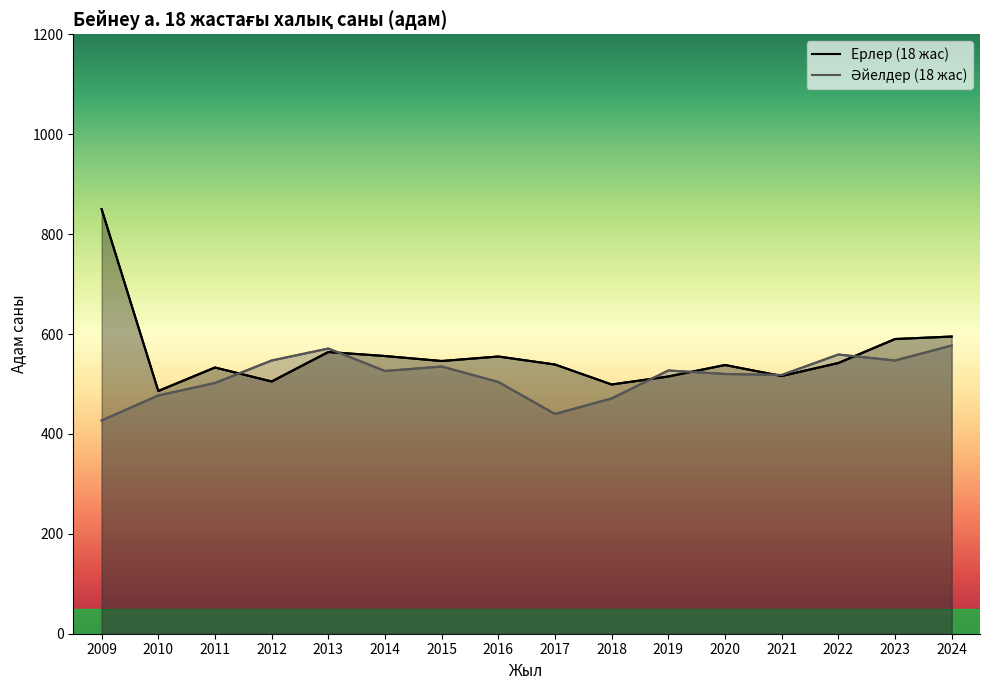

What is the value of the Ерлер (18 жас) point at the 15th from the left?

590